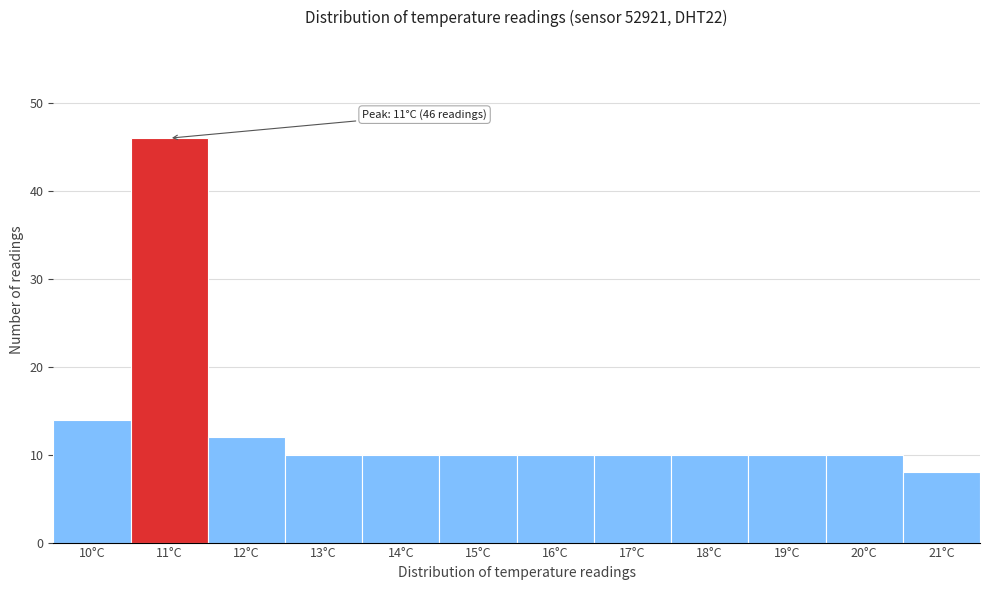

Reading left to right, transcribe all the data shown in this chart.

10°C=14	11°C=46	12°C=12	13°C=10	14°C=10	15°C=10	16°C=10	17°C=10	18°C=10	19°C=10	20°C=10	21°C=8